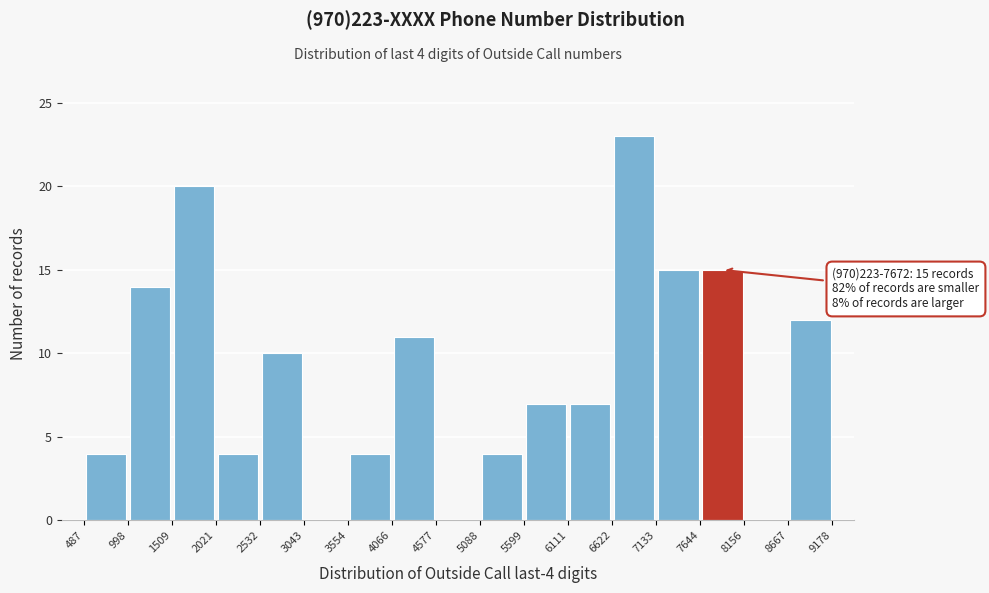

Over which range of the x-axis is the bar tallest?

6622 to 7133